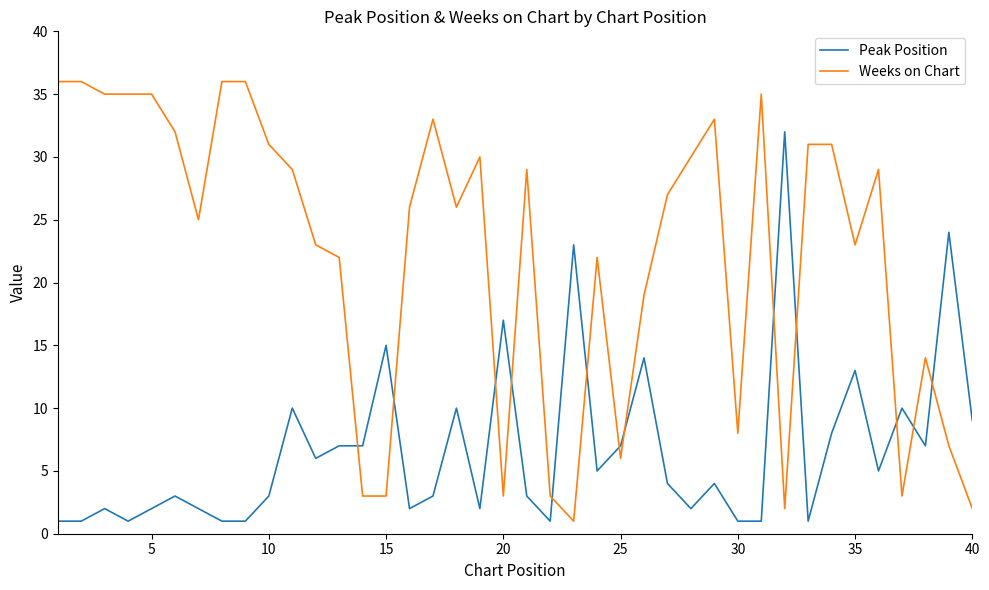

What is the highest value of the Weeks on Chart series?

36